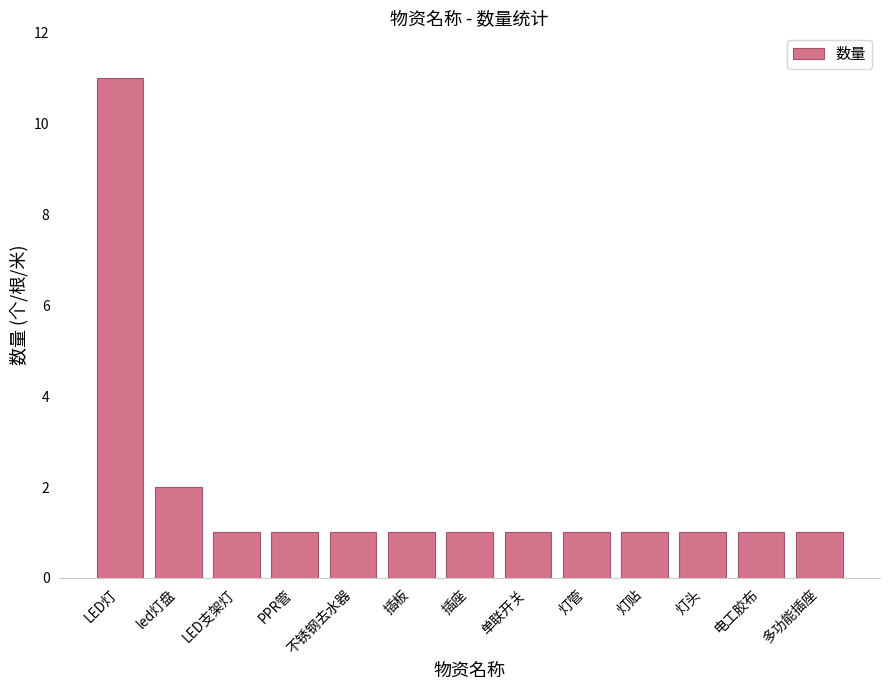

What is the maximum value shown in the chart?

11